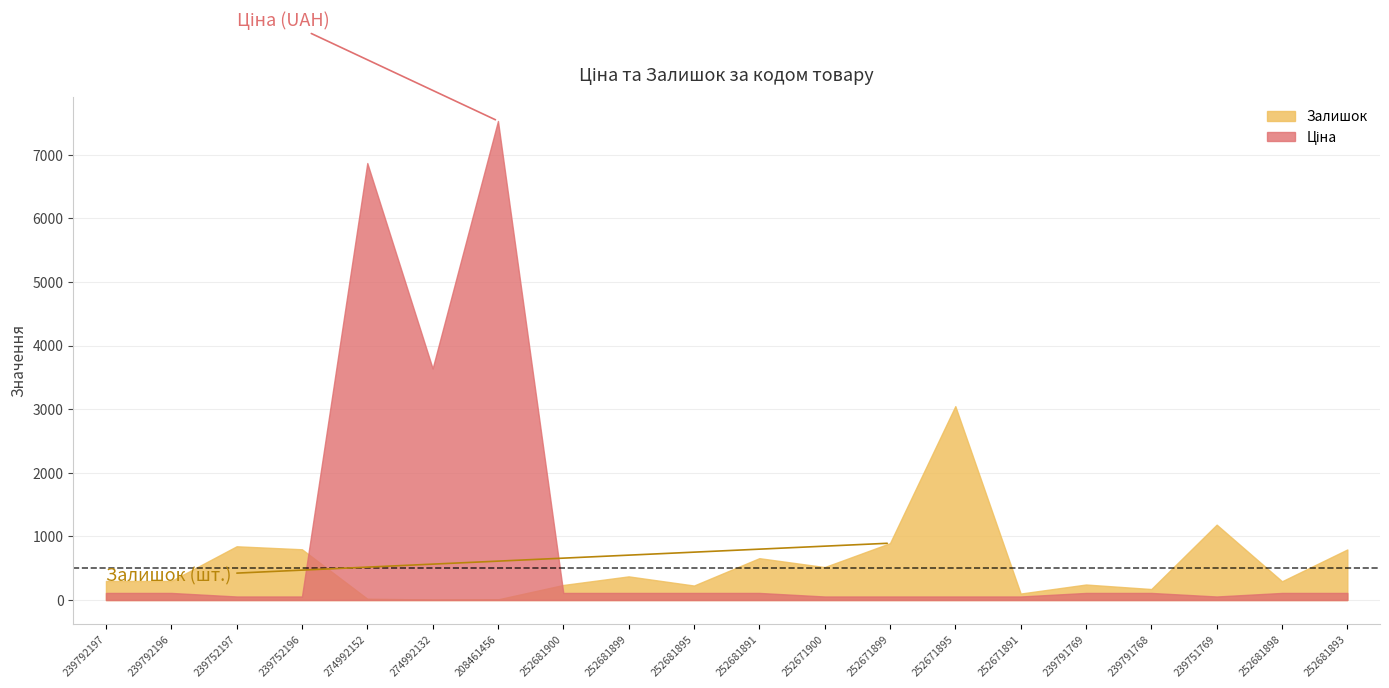

Which series changed the most between 252681895 and 239751769?

Залишок